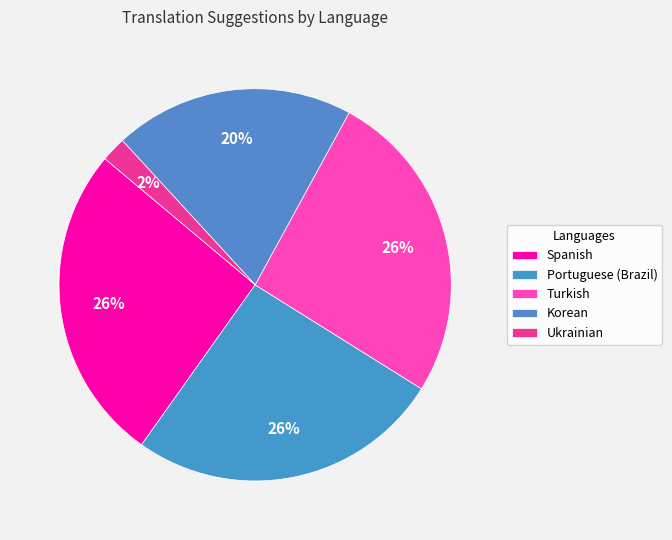

True or false: Portuguese (Brazil) accounts for 41% of the total.

False